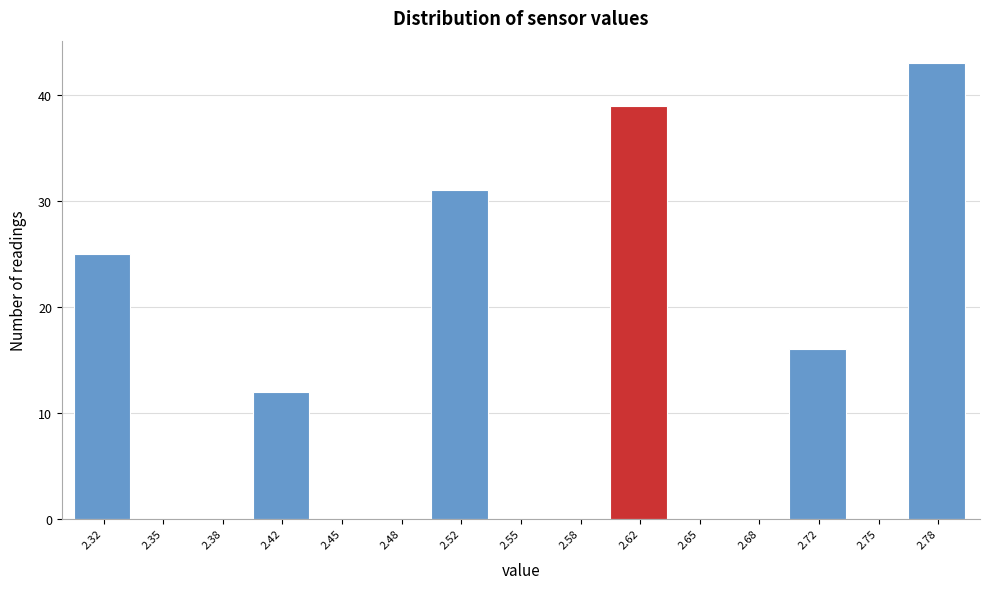

Reading left to right, list every bar in this chart as the range it spans on the x-axis followed by its height. Neither the bar edges nor the heights are printed on the chart, so give them approximately, as read against the axes.

2.300 to 2.335: 25
2.335 to 2.365: 0
2.365 to 2.400: 0
2.400 to 2.435: 12
2.435 to 2.465: 0
2.465 to 2.500: 0
2.500 to 2.535: 31
2.535 to 2.565: 0
2.565 to 2.600: 0
2.600 to 2.635: 39
2.635 to 2.665: 0
2.665 to 2.700: 0
2.700 to 2.735: 16
2.735 to 2.765: 0
2.765 to 2.800: 43